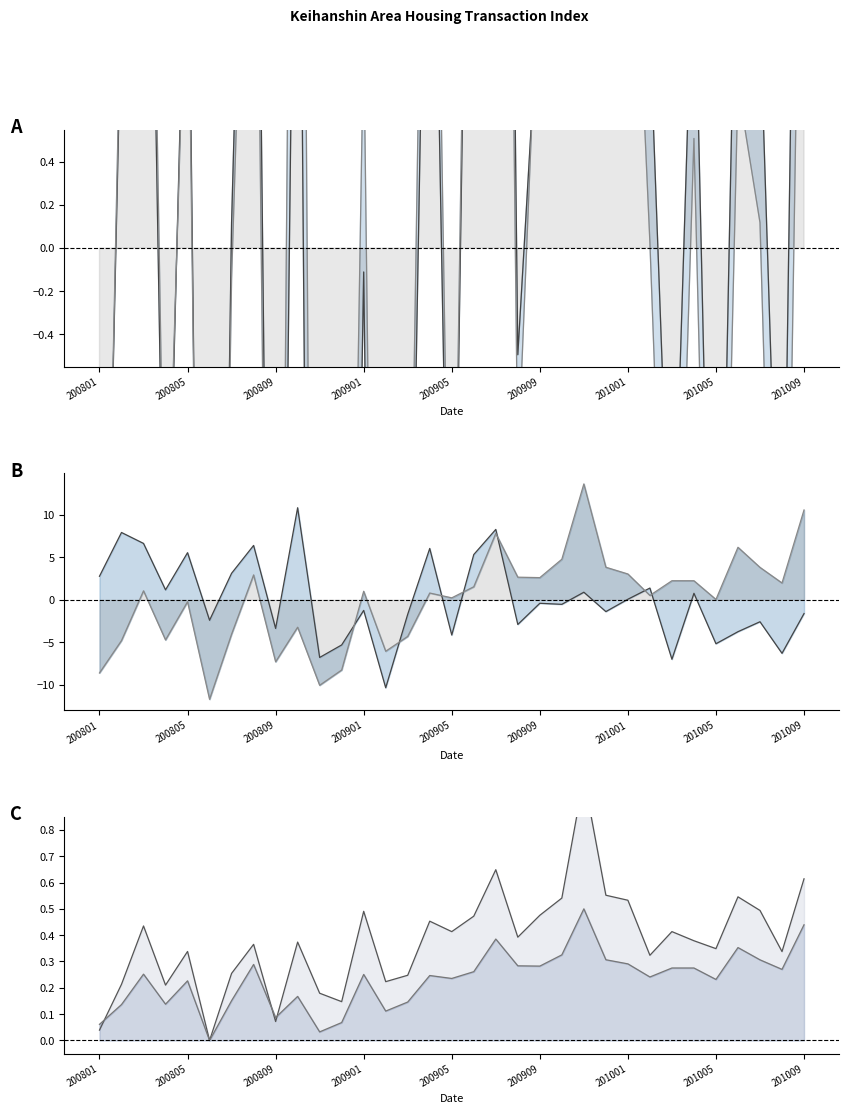

Which series changed the most between 200808 and 201009?

Detached House